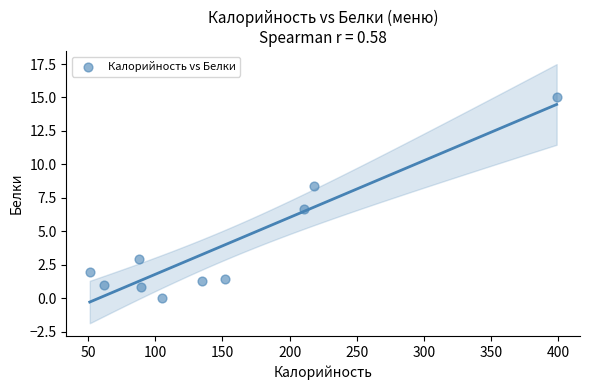

What Y value in the scatter plot is closest to 7?

6.7